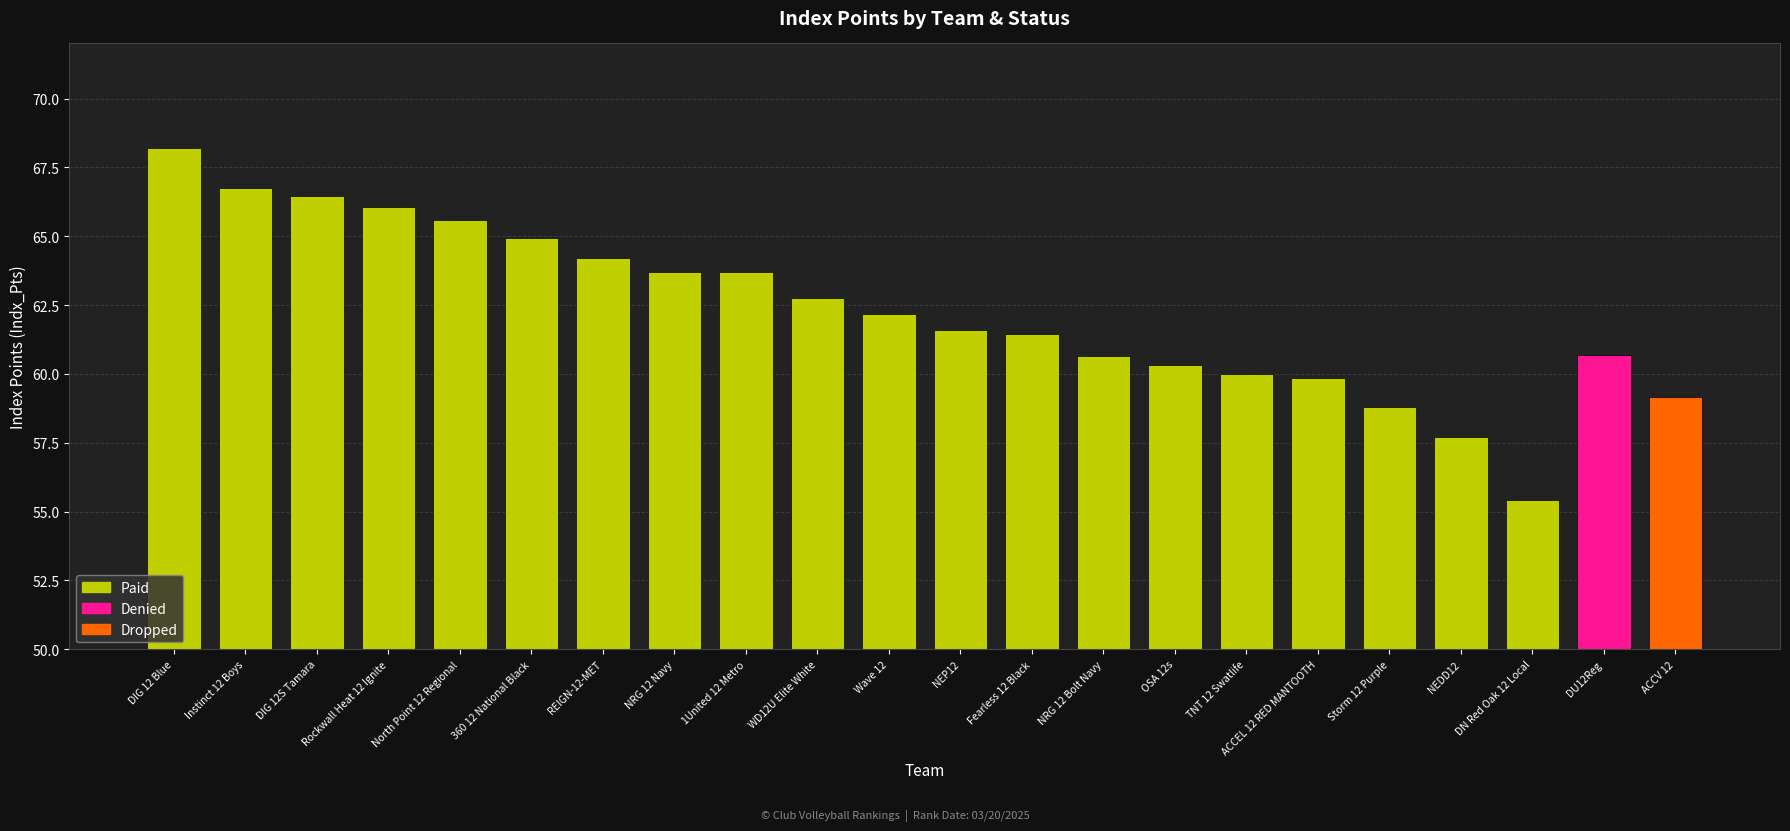

What is the sum of all values?

1370.2